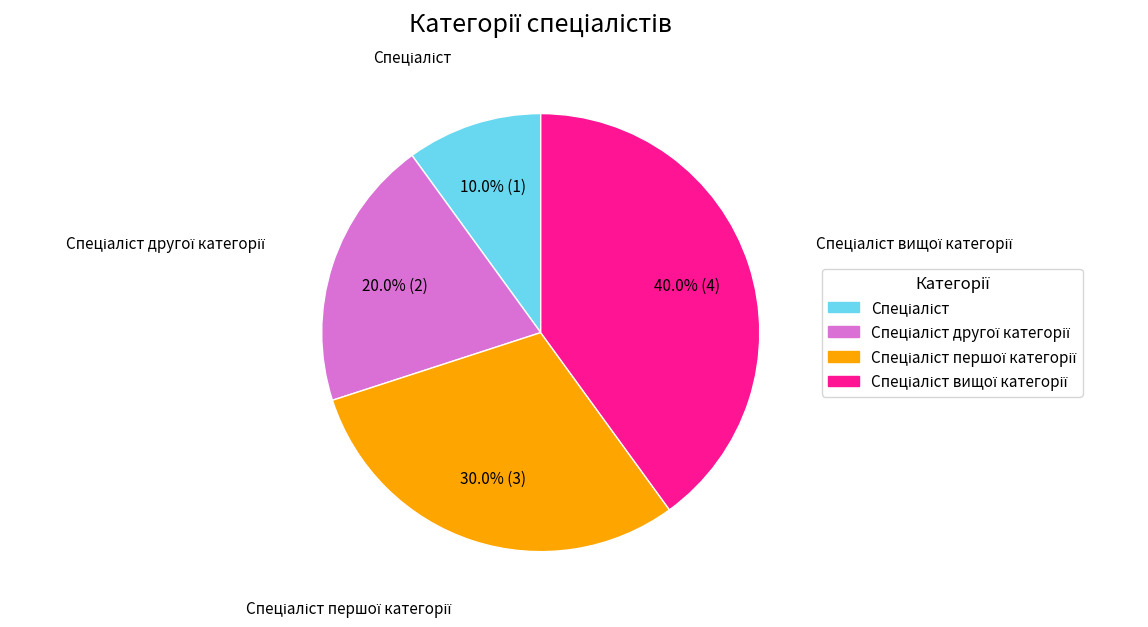

How many segments does this pie chart have?

4